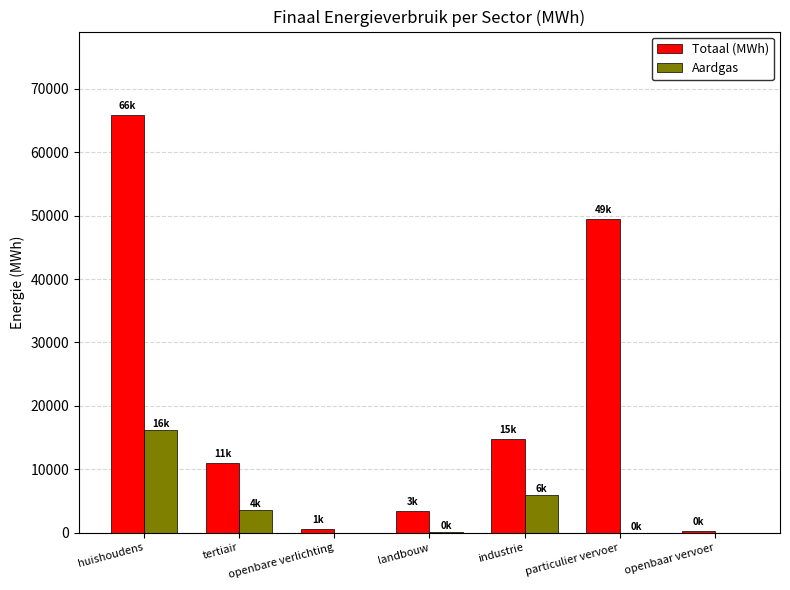

What is the maximum value for Aardgas?

16210.8